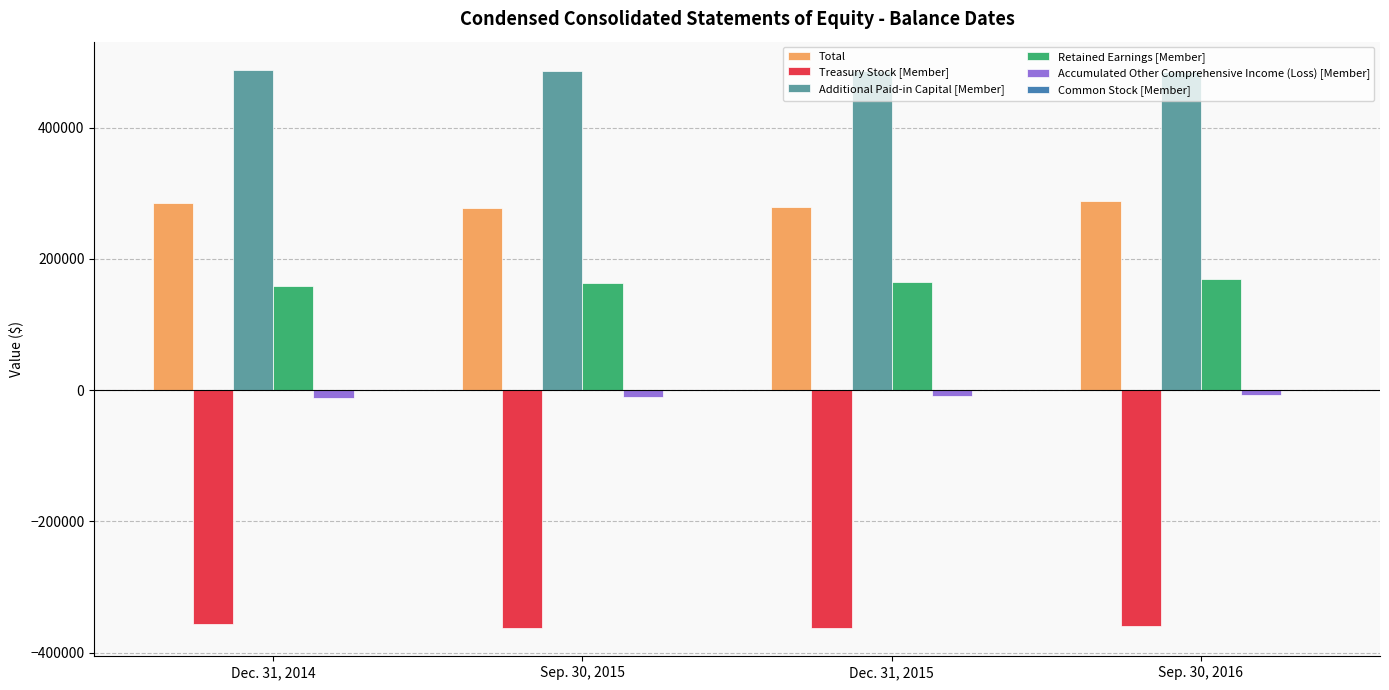

Which series has the largest total across all categories?

Additional Paid-in Capital [Member]